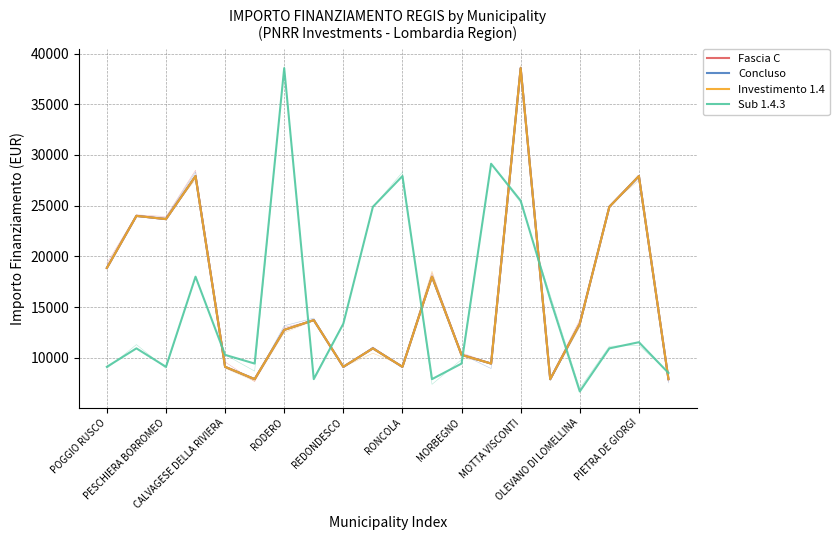

True or false: Investimento 1.4 has a value of 4552 at OLEVANO DI LOMELLINA.

False